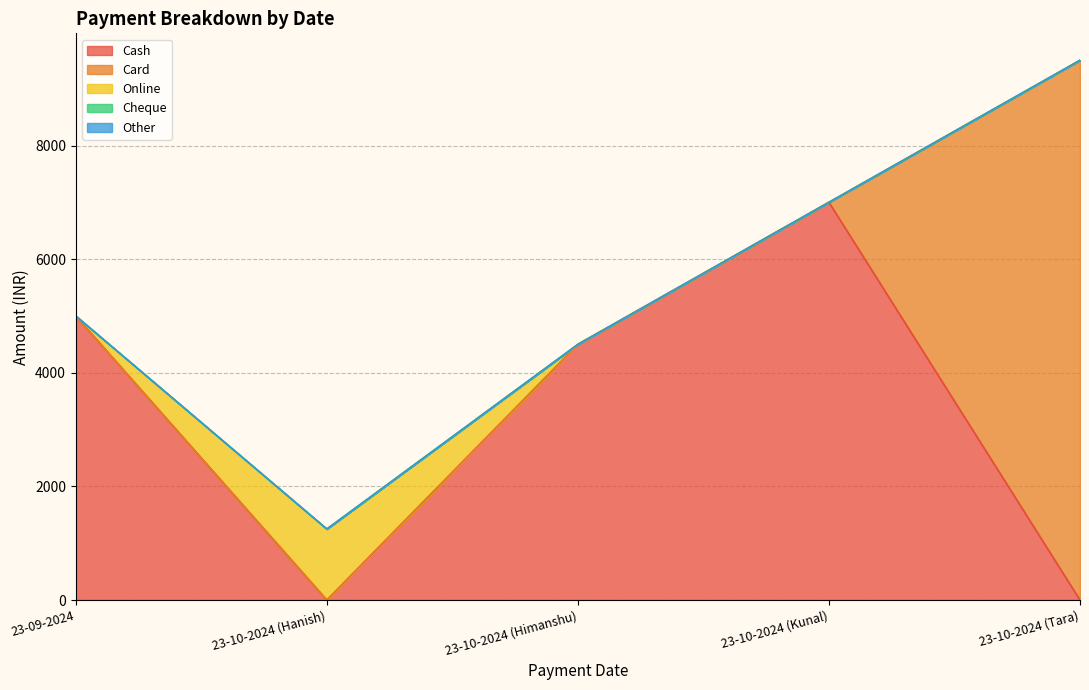

At which category is the sum across all series the highest?

23-10-2024 (Tara)